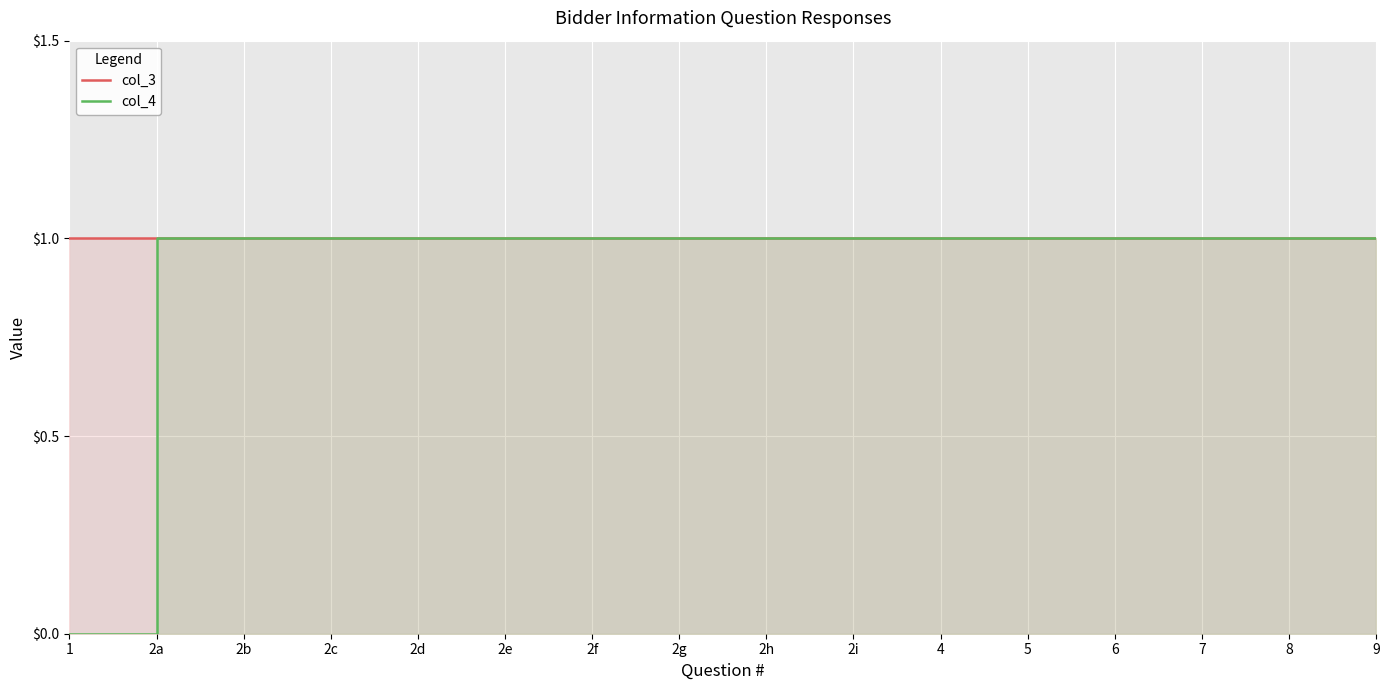

What is the greatest value displayed?

1